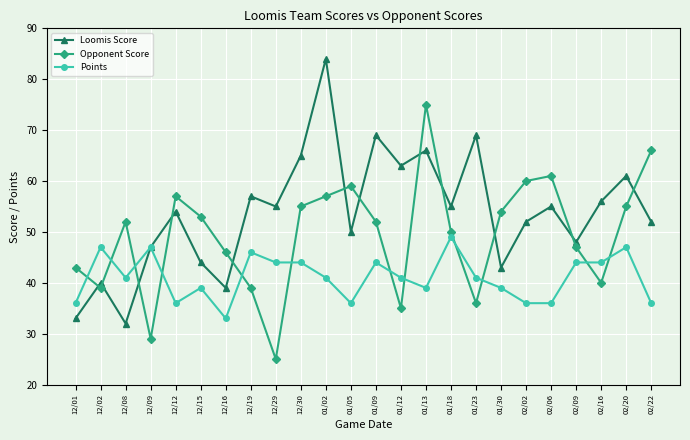

What is the smallest value displayed?

25